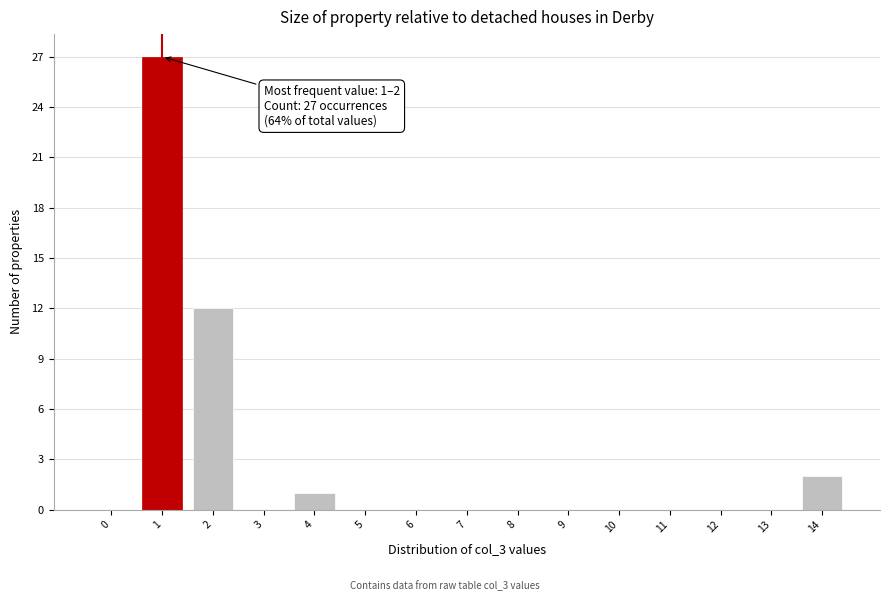

Reading left to right, what are all the values shown in this chart?

0=0	1=27	2=12	3=0	4=1	5=0	6=0	7=0	8=0	9=0	10=0	11=0	12=0	13=0	14=2